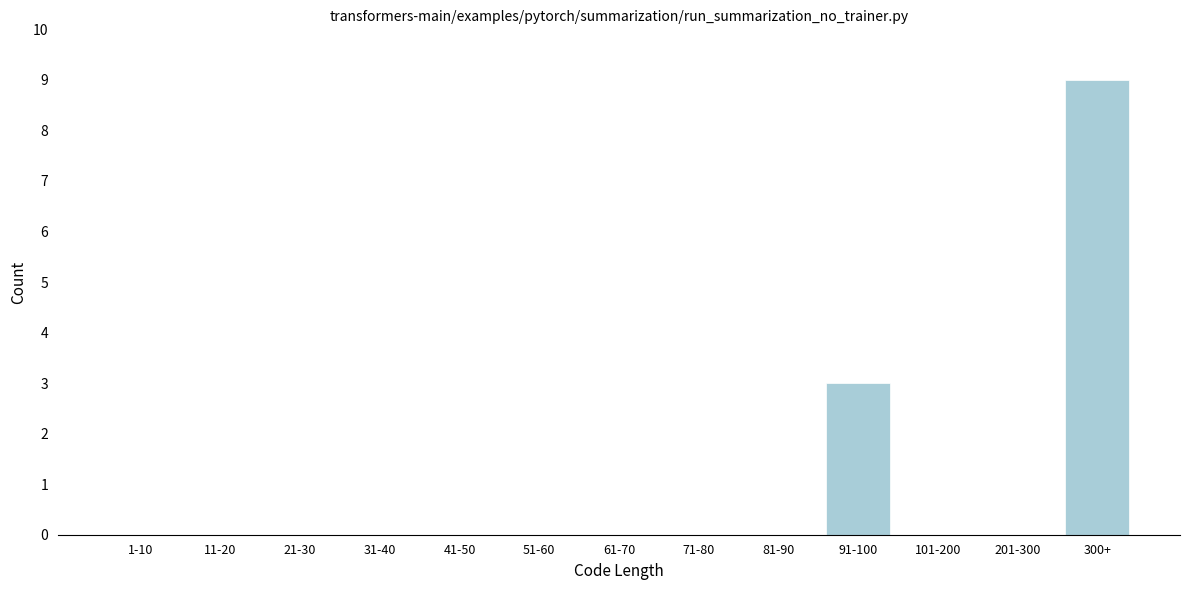

Reading left to right, list all the values displayed in this chart.

1-10=0	11-20=0	21-30=0	31-40=0	41-50=0	51-60=0	61-70=0	71-80=0	81-90=0	91-100=3	101-200=0	201-300=0	300+=9